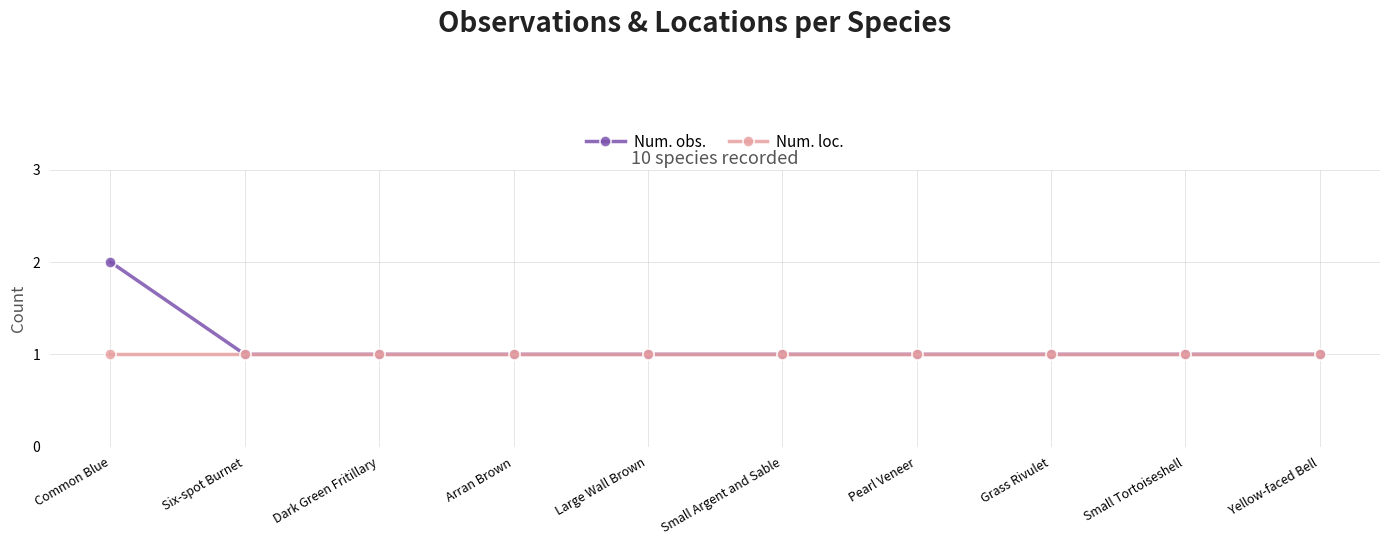

What is the approximate value of Num. loc. at Six-spot Burnet?

1